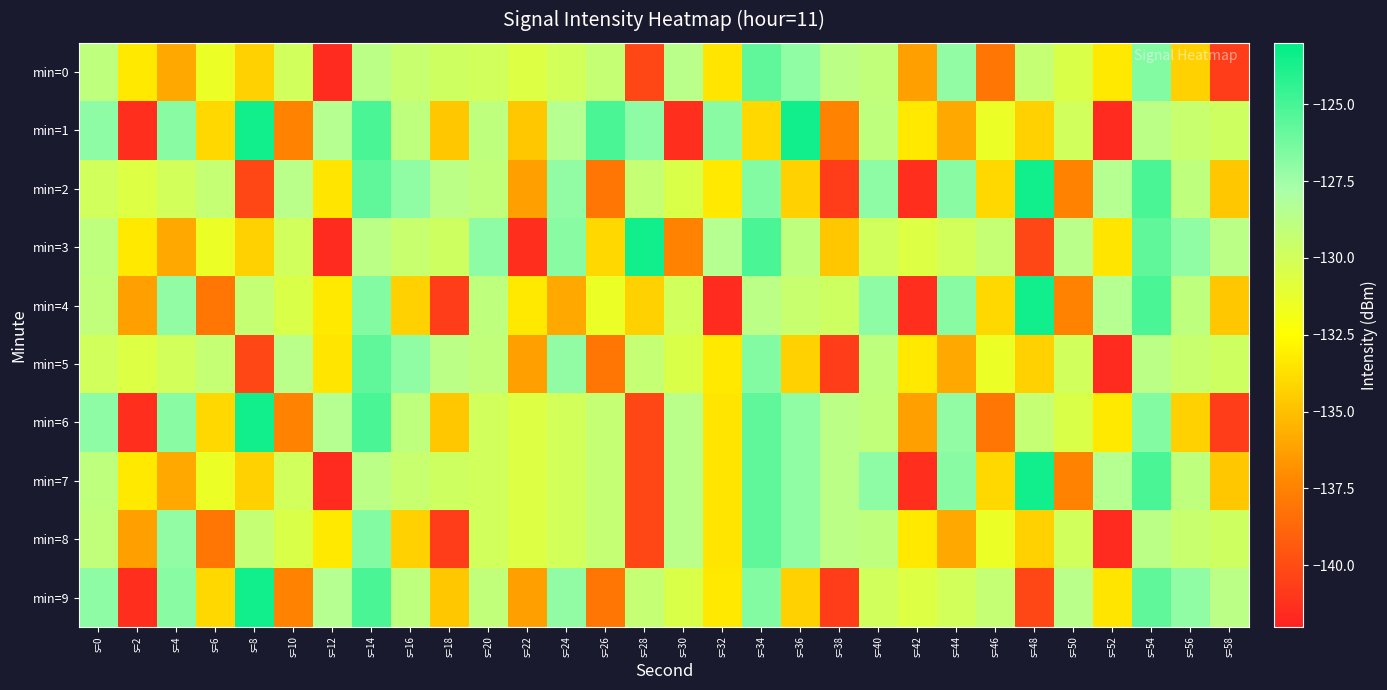

What is the minimum value shown in the chart?

-141.5